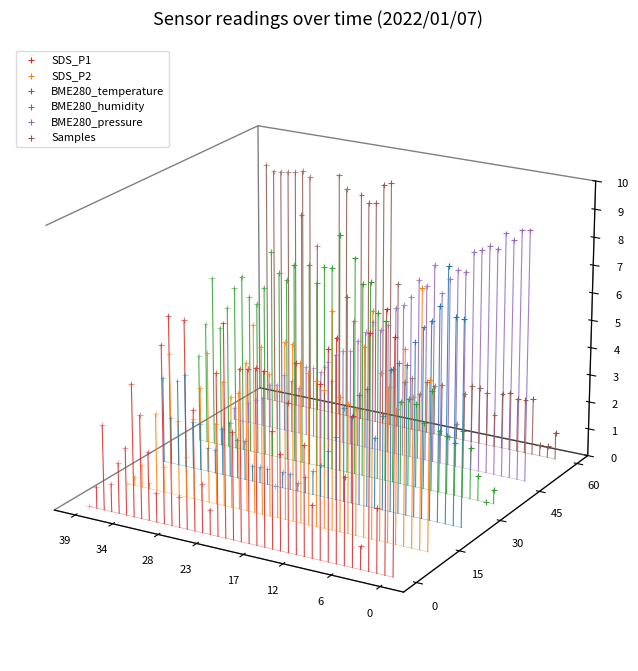

Is the value of Samples at 29 greater than the value of SDS_P1 at 28?

Yes